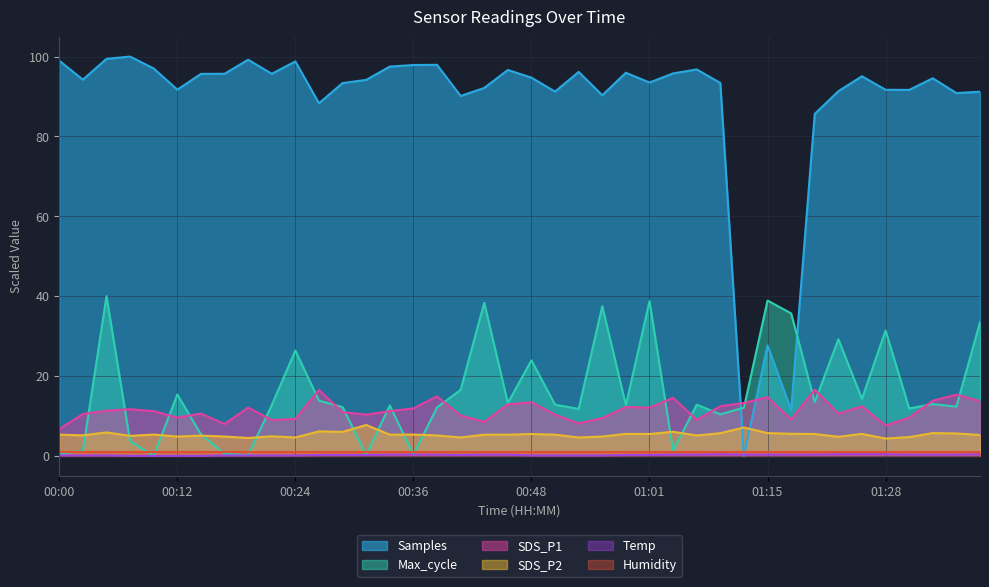

What is the highest value of the Max_cycle series?

40.0